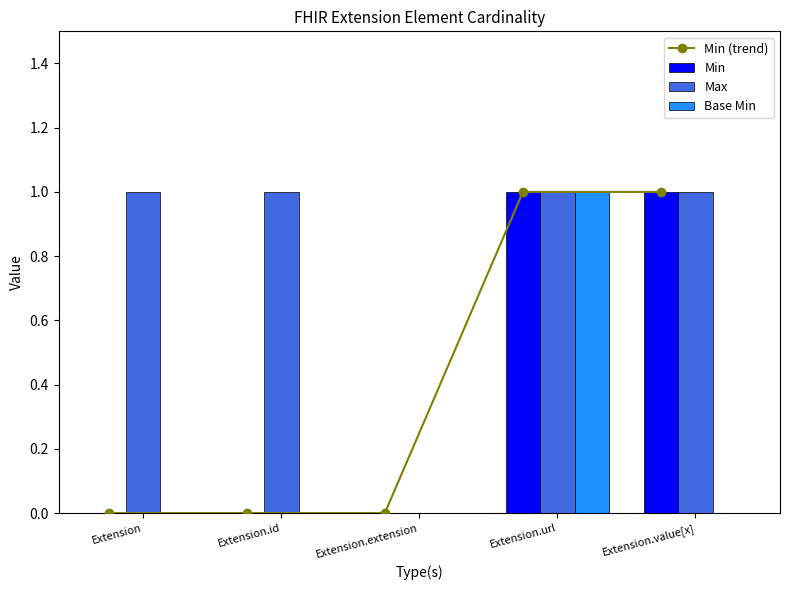

Rank the categories by Max value from lowest to highest.

Extension.extension, Extension, Extension.id, Extension.url, Extension.value[x]